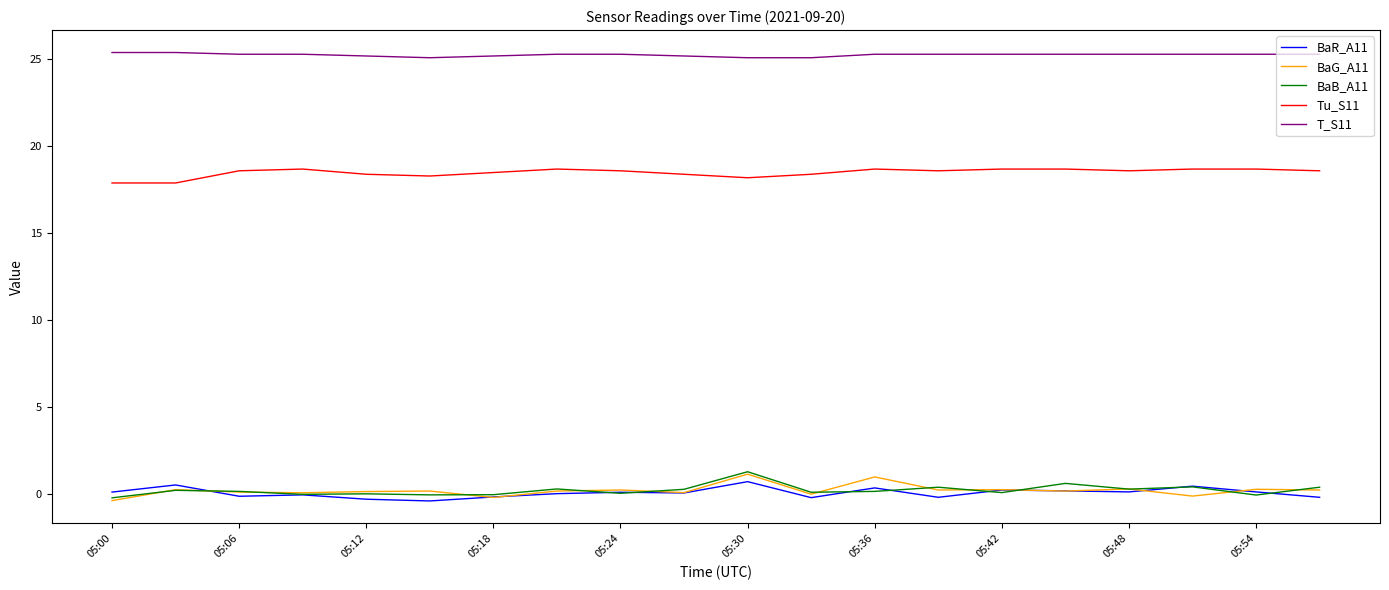

Which series has the largest total across all categories?

T_S11